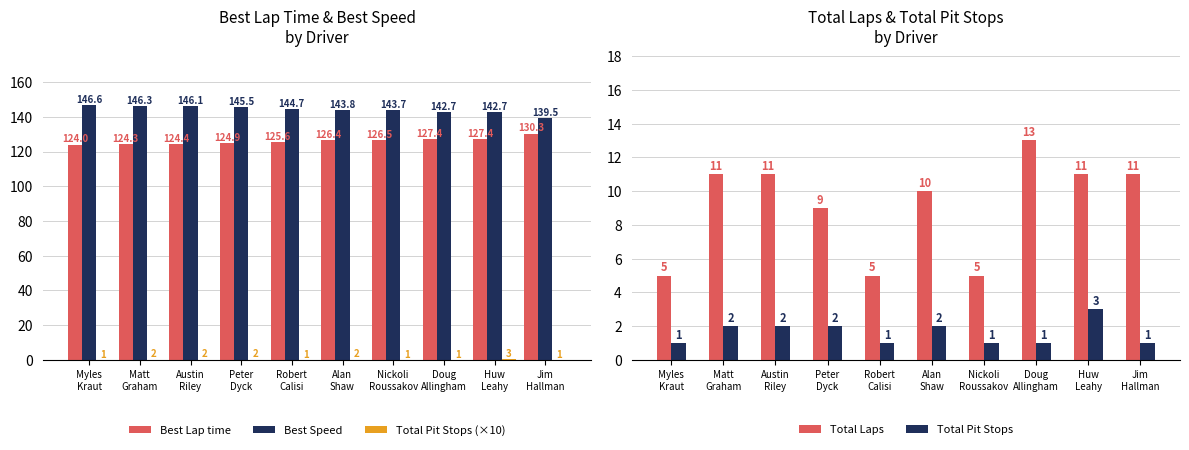

How many data points in Total Laps are less than 11?

5